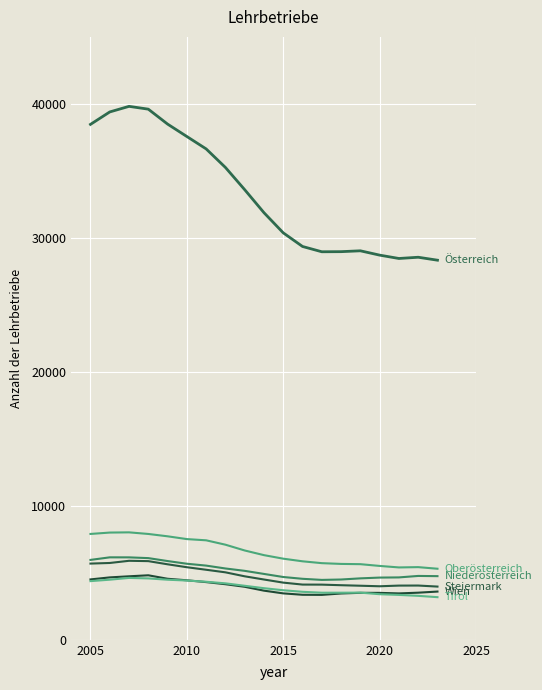

How many lines are shown in the chart?

6